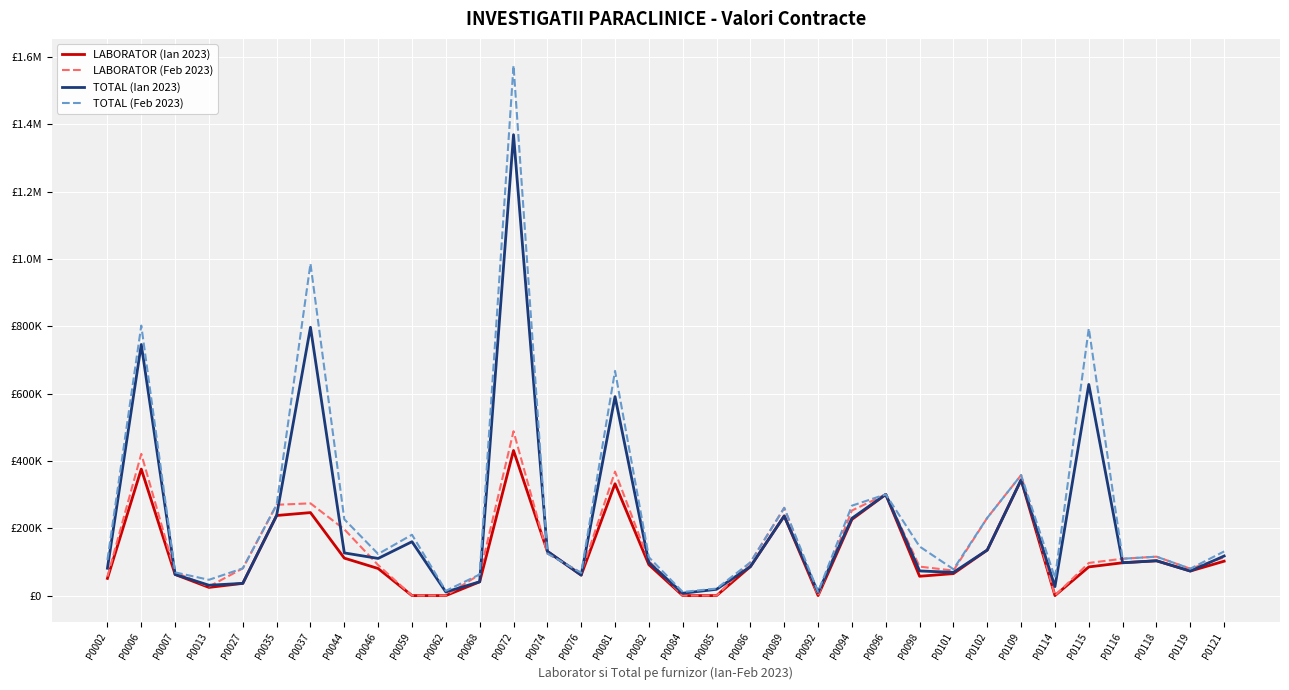

Where is the first local minimum for TOTAL (Feb 2023)?

P0013